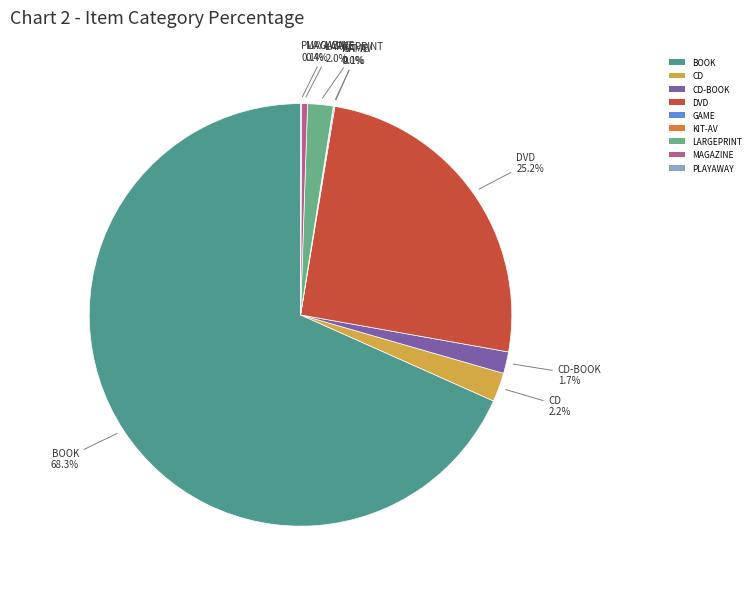

What percentage is the CD slice, to the nearest percent?

2%